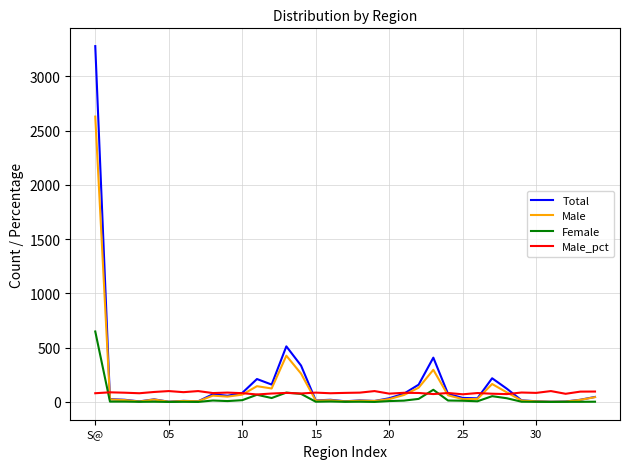

List the series in order of their peak value, lowest first.

Male_pct, Female, Male, Total